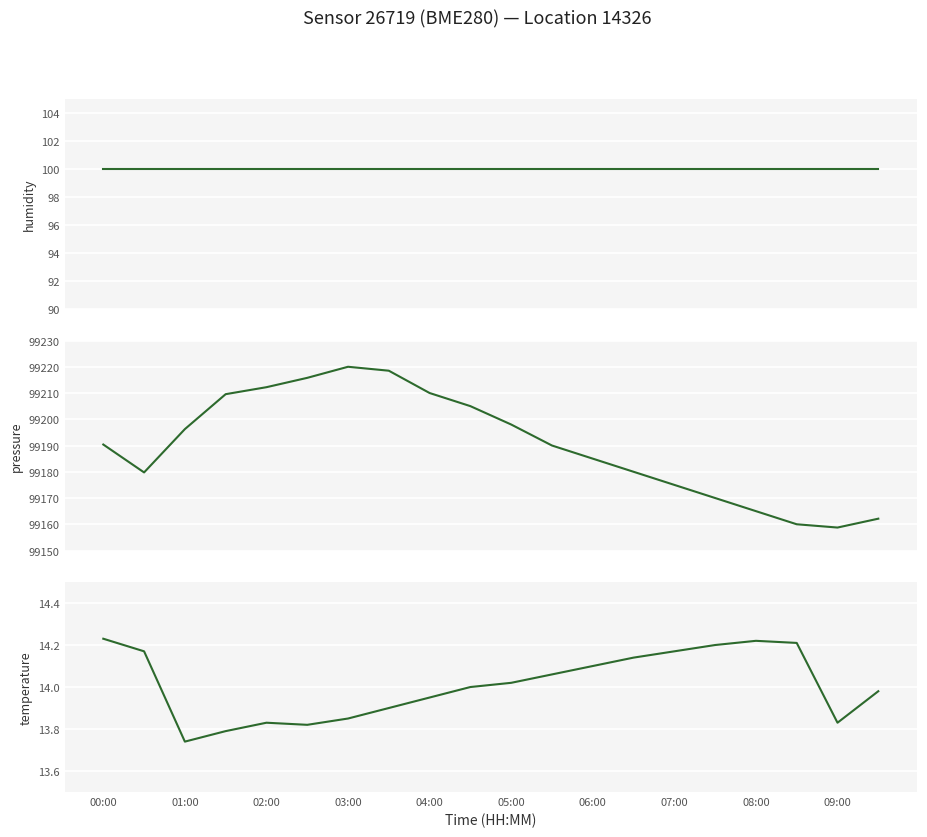

How many series are shown in this chart?

3